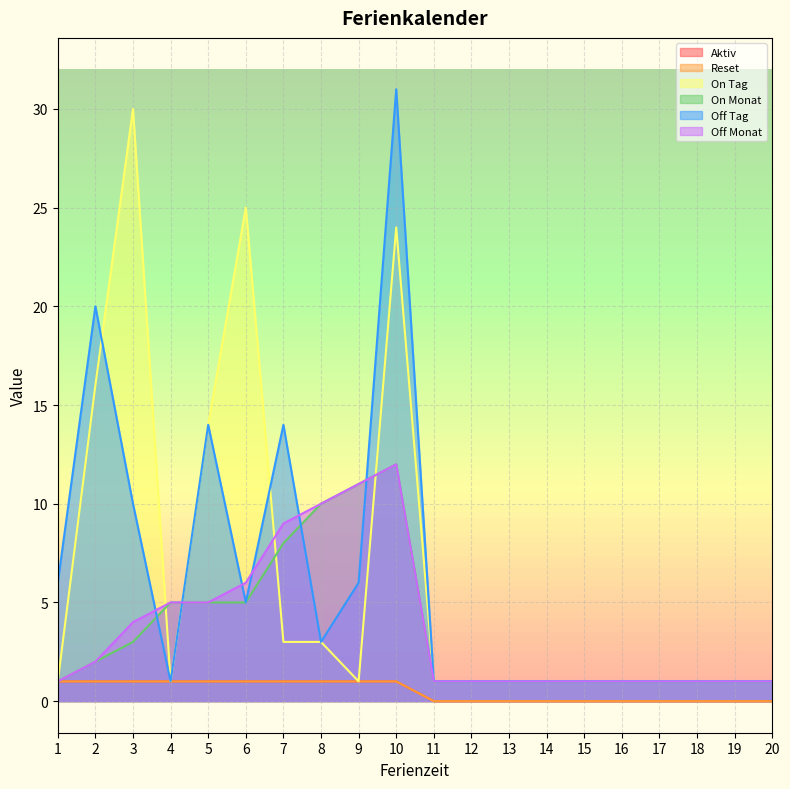

Which category has the highest value in the Reset series?

1